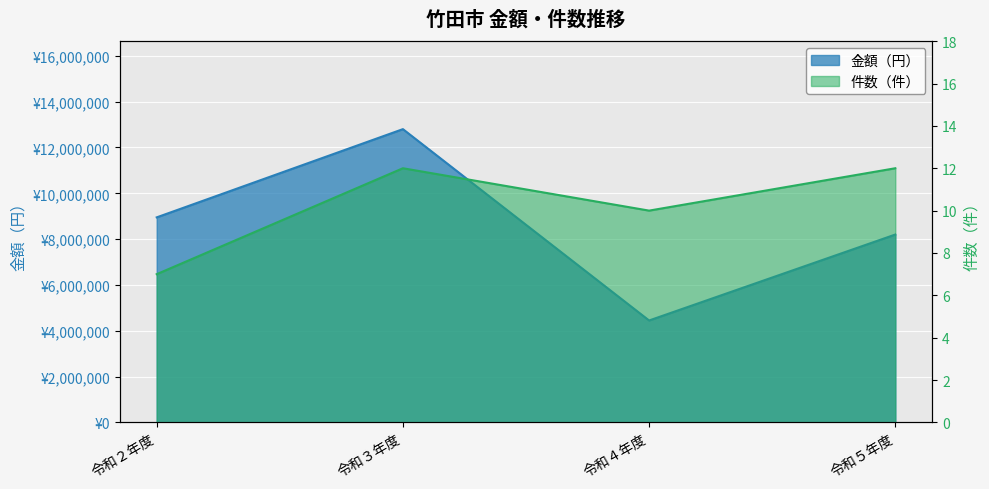

Reading left to right, what are all the values shown in this chart?

金額（円）: 令和２年度=8950000	令和３年度=12800000	令和４年度=4450000	令和５年度=8200000
件数（件）: 令和２年度=7	令和３年度=12	令和４年度=10	令和５年度=12